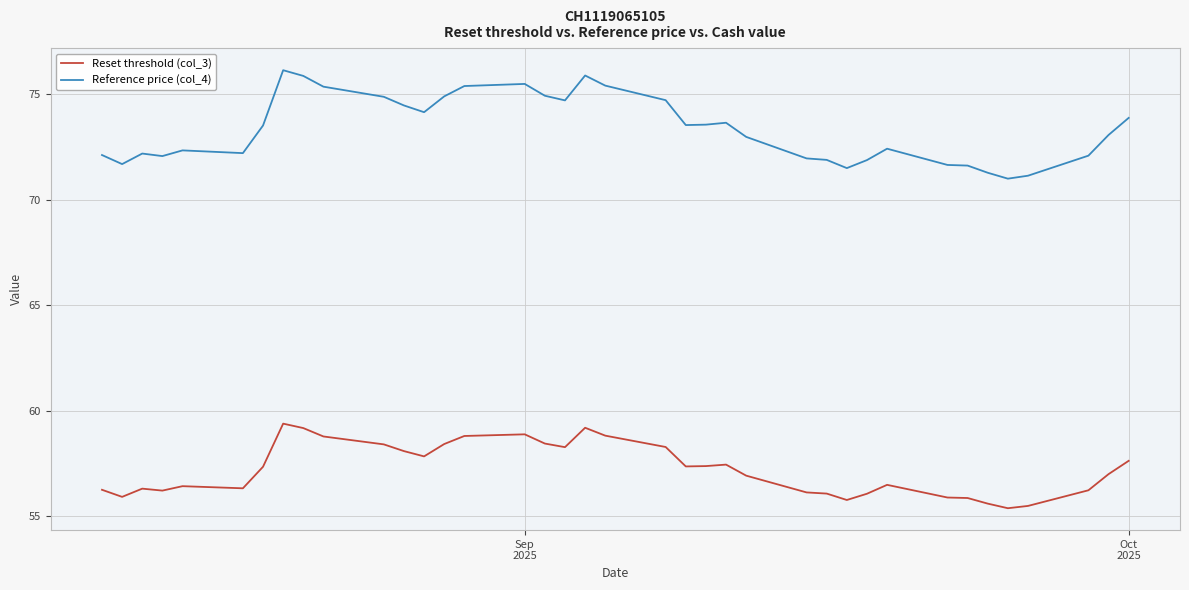

True or false: Reset threshold (col_3) and Reference price (col_4) cross at least once.

False